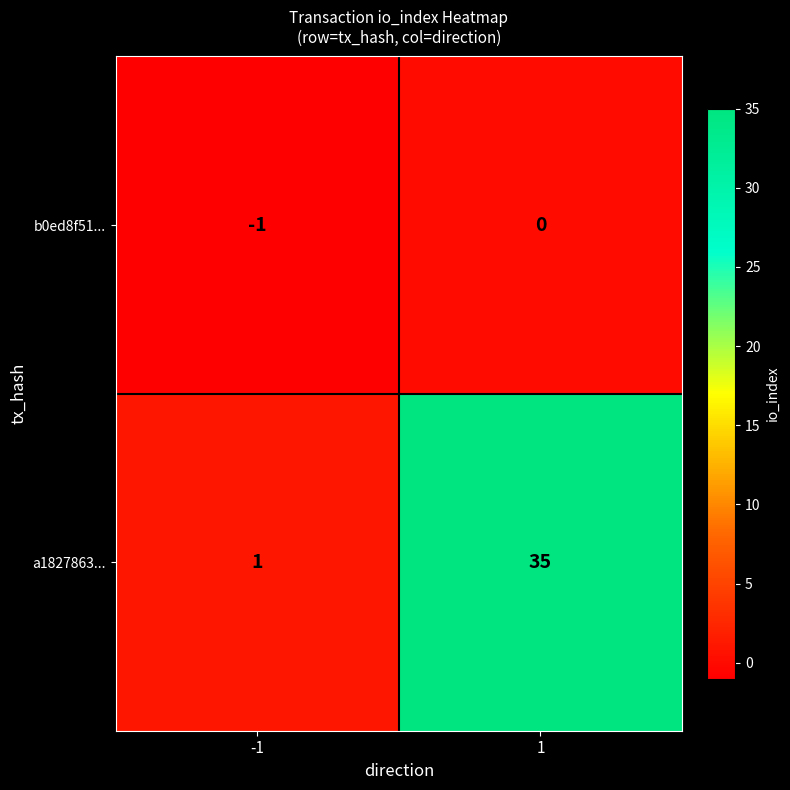

True or false: b0ed8f51... has a value of -1 at -1.

True